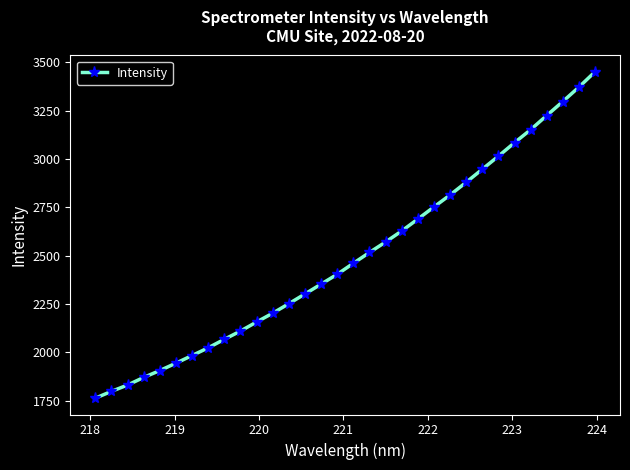

What is the average value?

2494.8